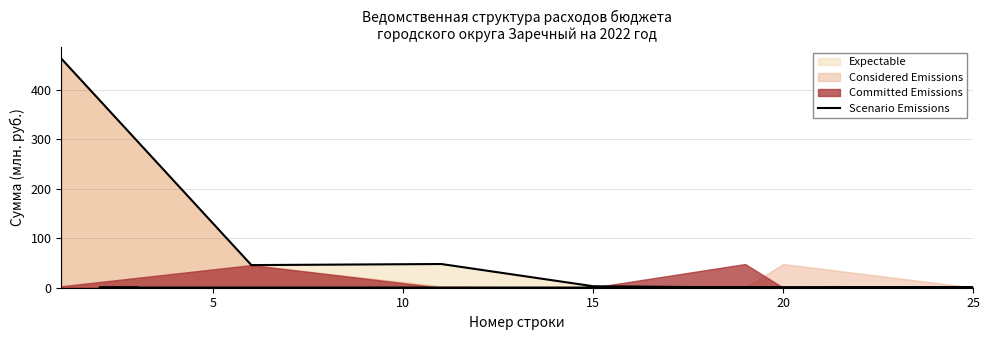

What is the maximum value shown in the chart?

463.3